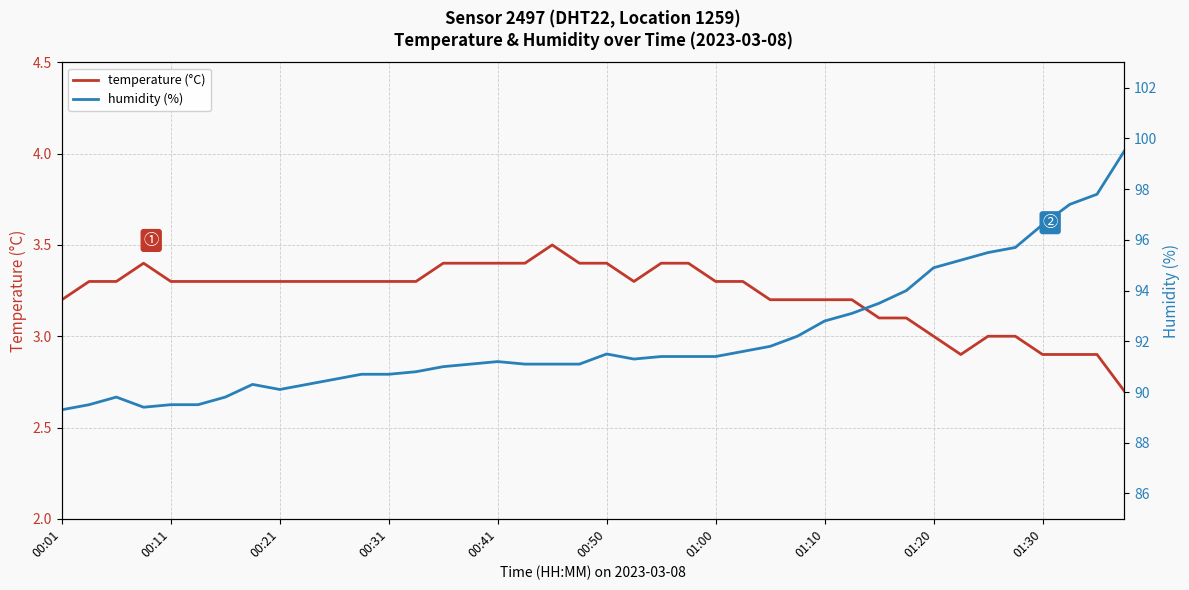

What is the difference between the second highest and second lowest values in the humidity (%) series?

8.4